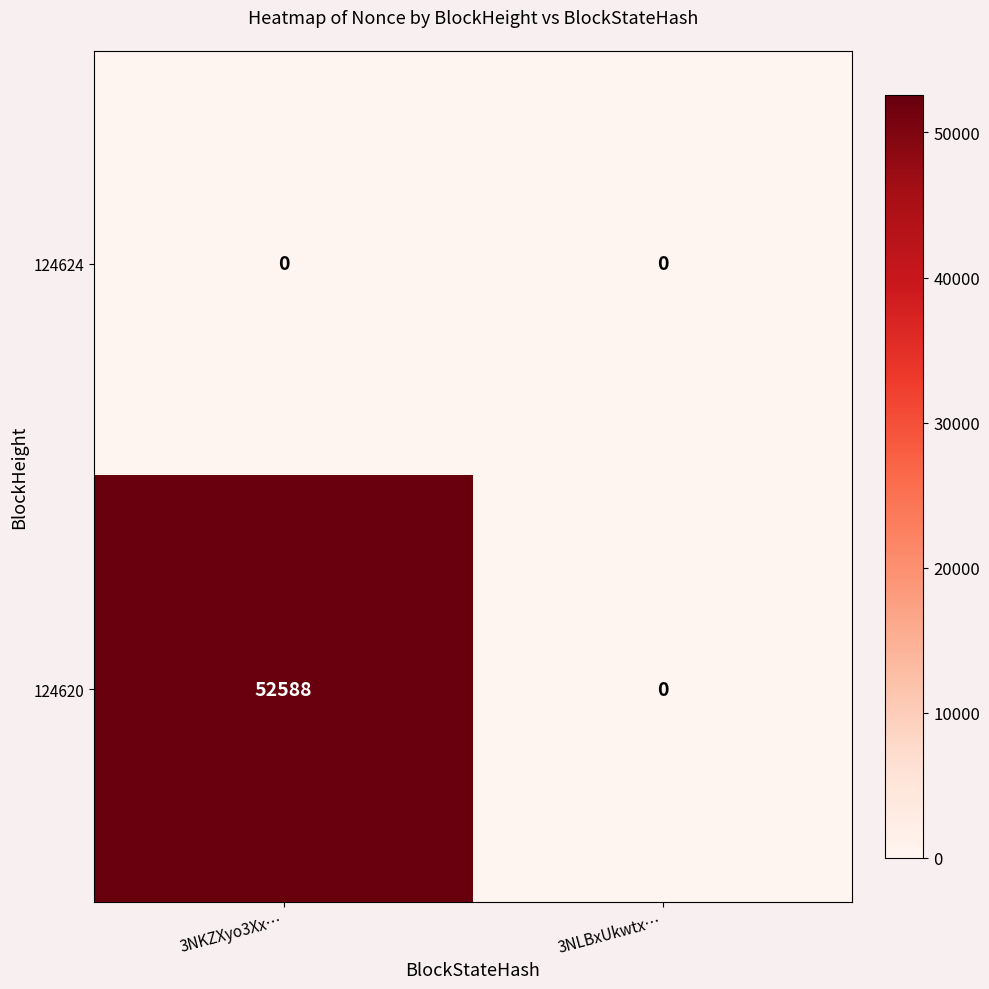

At which category is the sum across all series the highest?

3NKZXyo3Xx…